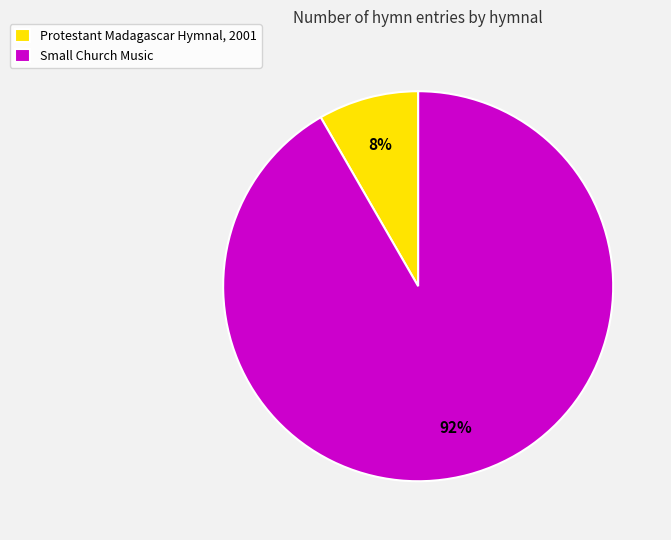

Do Protestant Madagascar Hymnal, 2001 and Small Church Music together represent more than half of the pie?

Yes